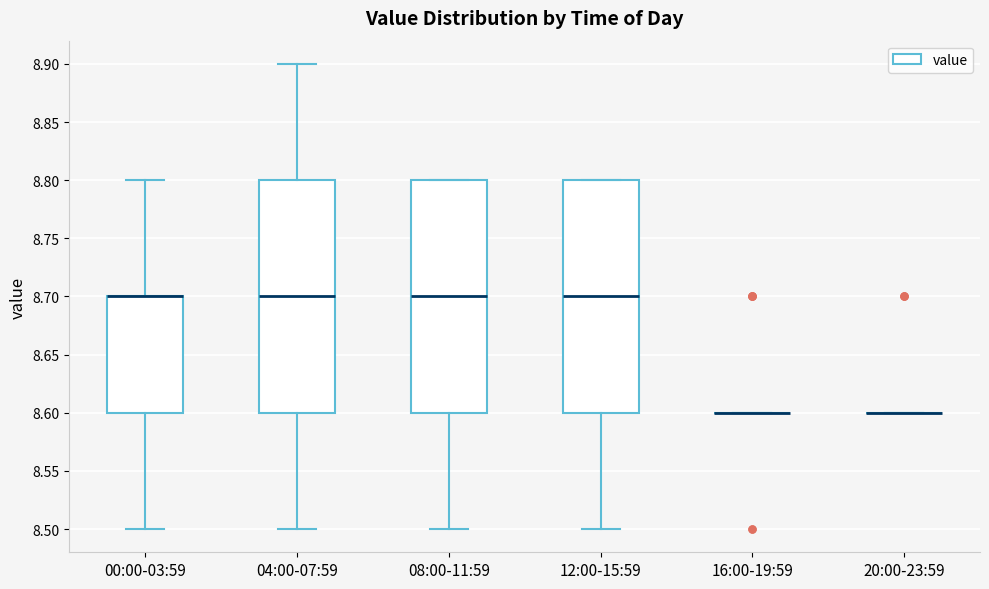

Where does the median line of the box for 12:00-15:59 sit on the y-axis? The values are not printed on the chart, so give them approximately, as read against the axis.

8.7